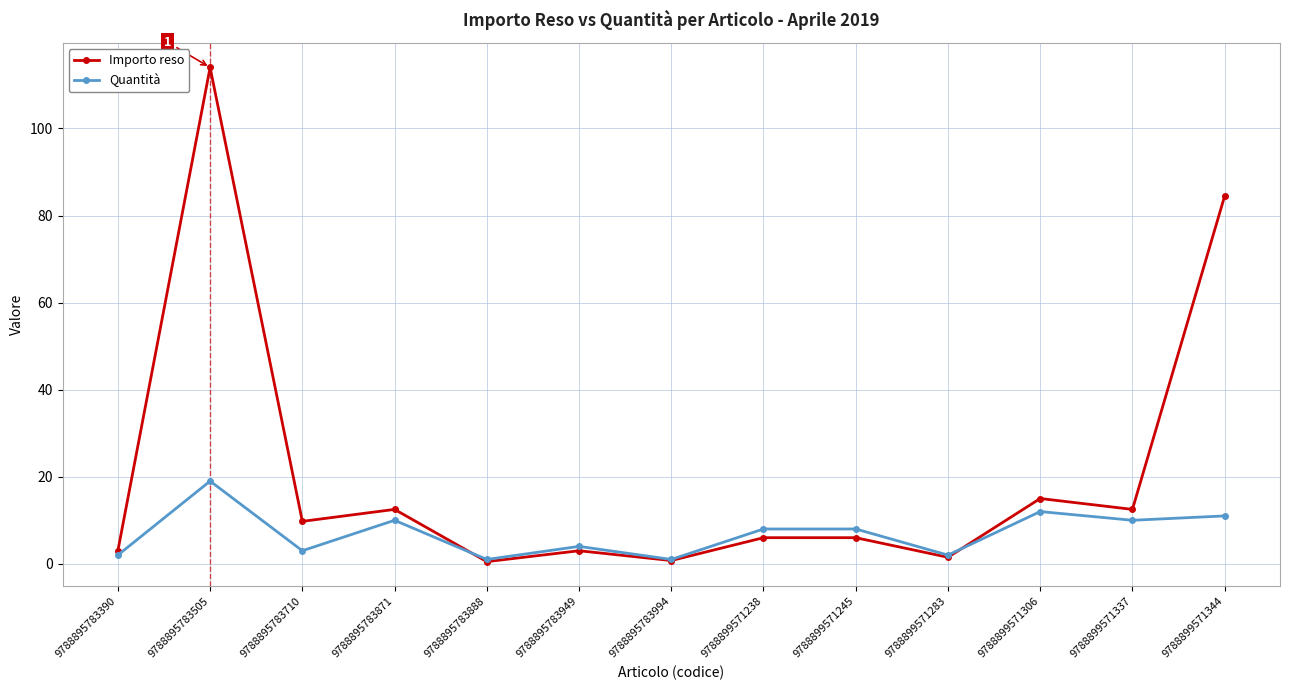

At which category does Importo reso reach its first local valley?

9788895783710